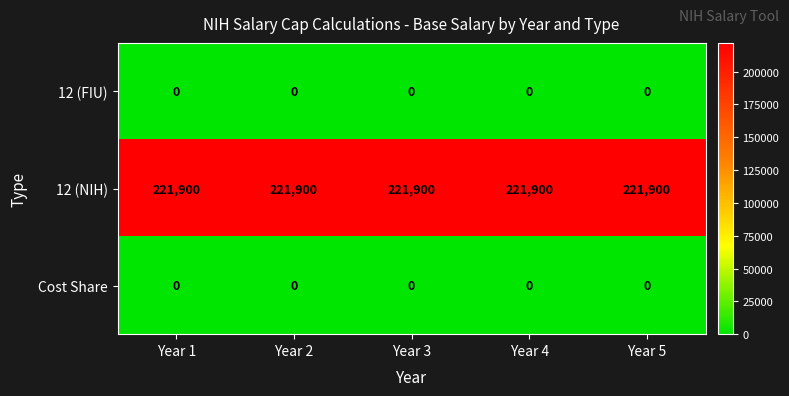

The value of Cost Share at Year 4 is 0. True or false?

True